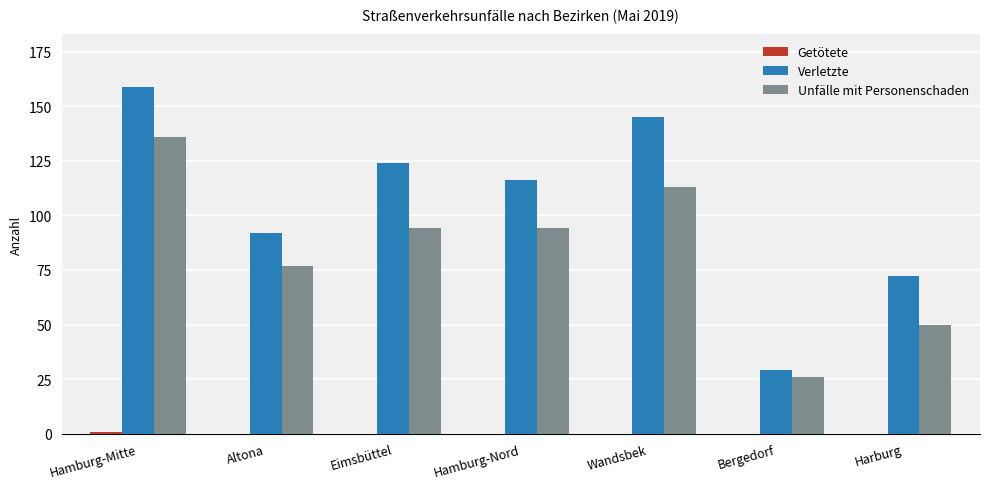

Between Hamburg-Mitte and Eimsbüttel, which series saw the biggest shift?

Unfälle mit Personenschaden